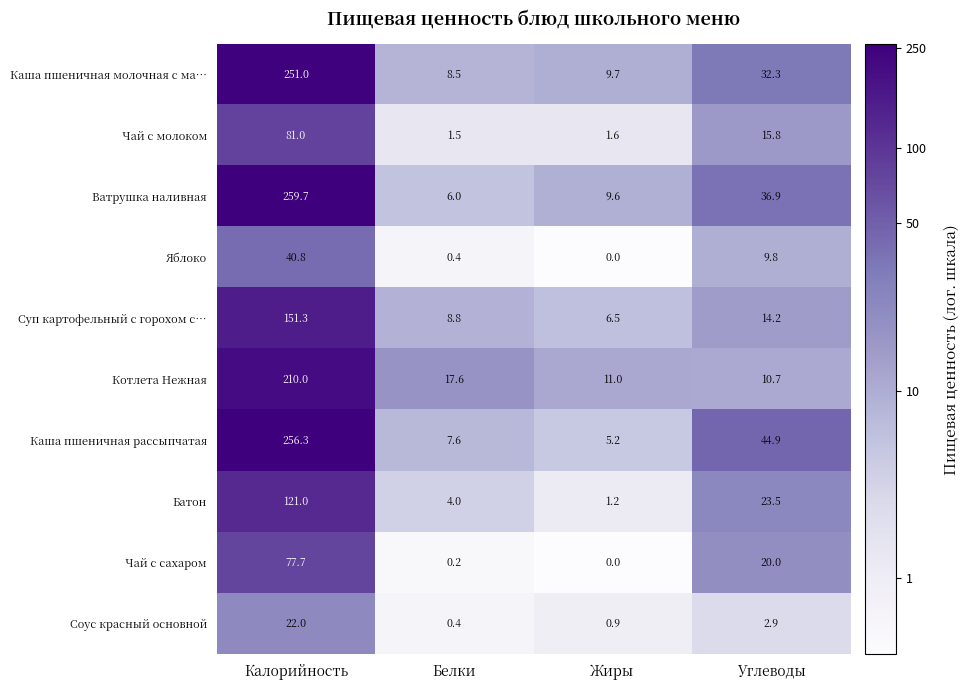

Which series changed the most between Белки and Жиры?

Котлета Нежная